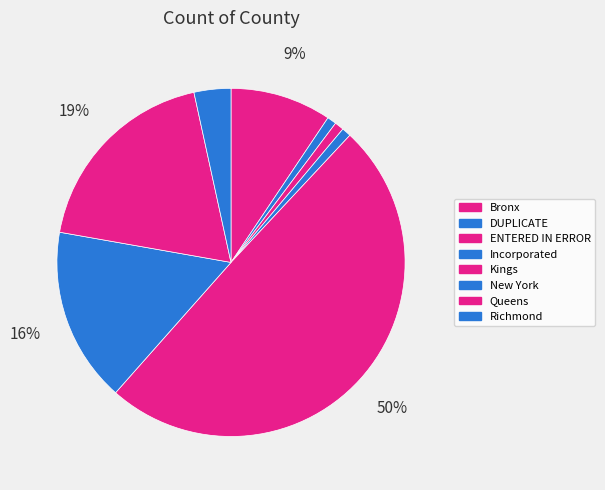

How many slices are in this pie chart?

8